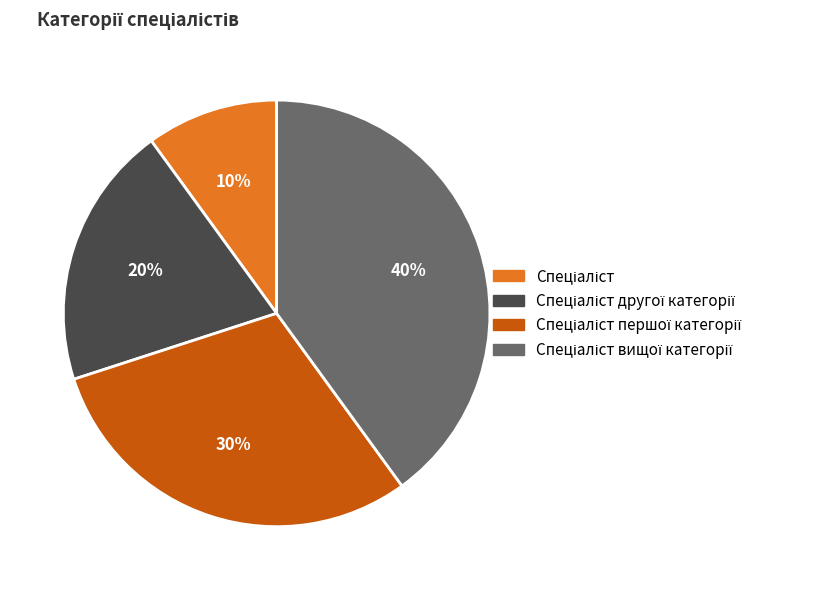

To the nearest percent, what is the average slice percentage?

25%